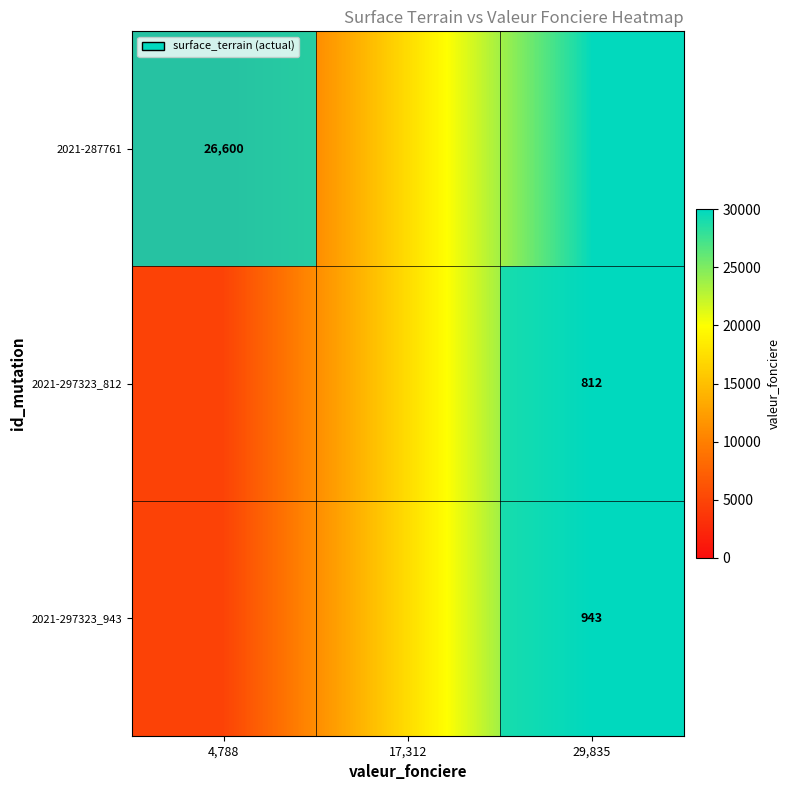

The value of 2021-297323_812 at 29,835 is 812. True or false?

True